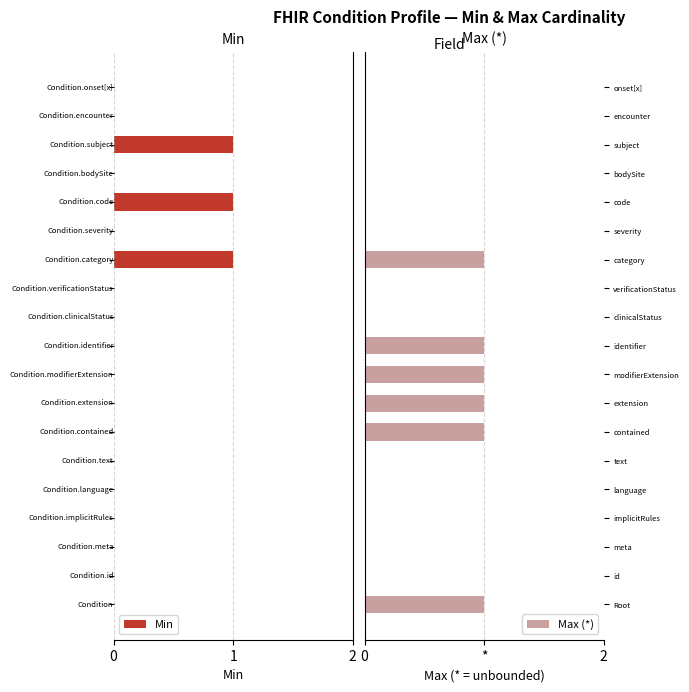

Which has a higher value, modifierExtension or language?

modifierExtension